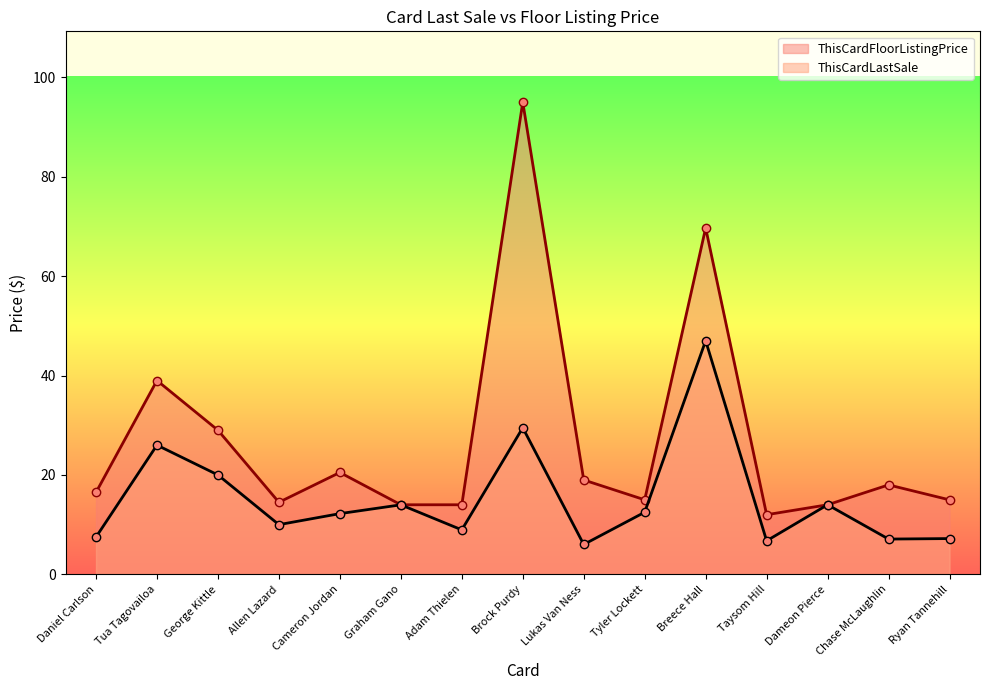

True or false: ThisCardFloorListingPrice and ThisCardLastSale intersect in this chart.

False